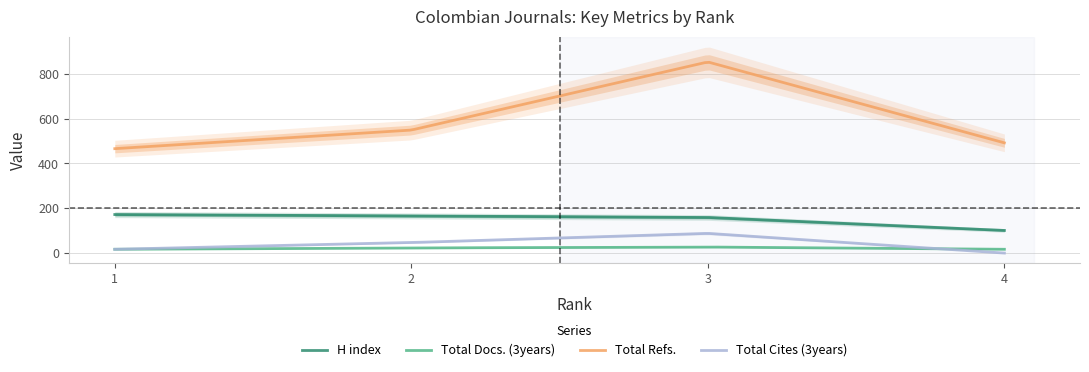

True or false: Total Cites (3years) has a value of 47 at 2.

True